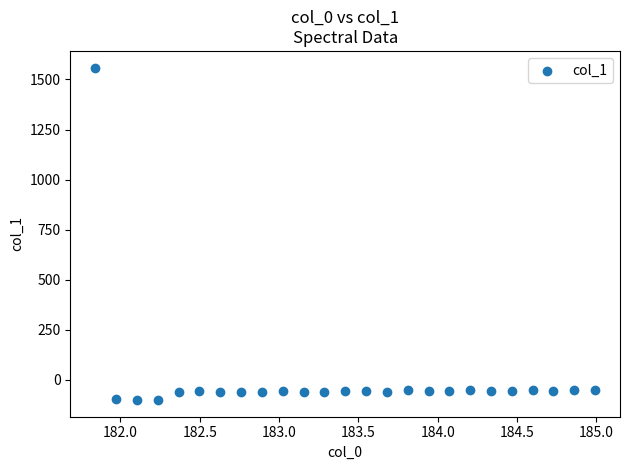

What is the range of Y values (max minus min)?

1659.8